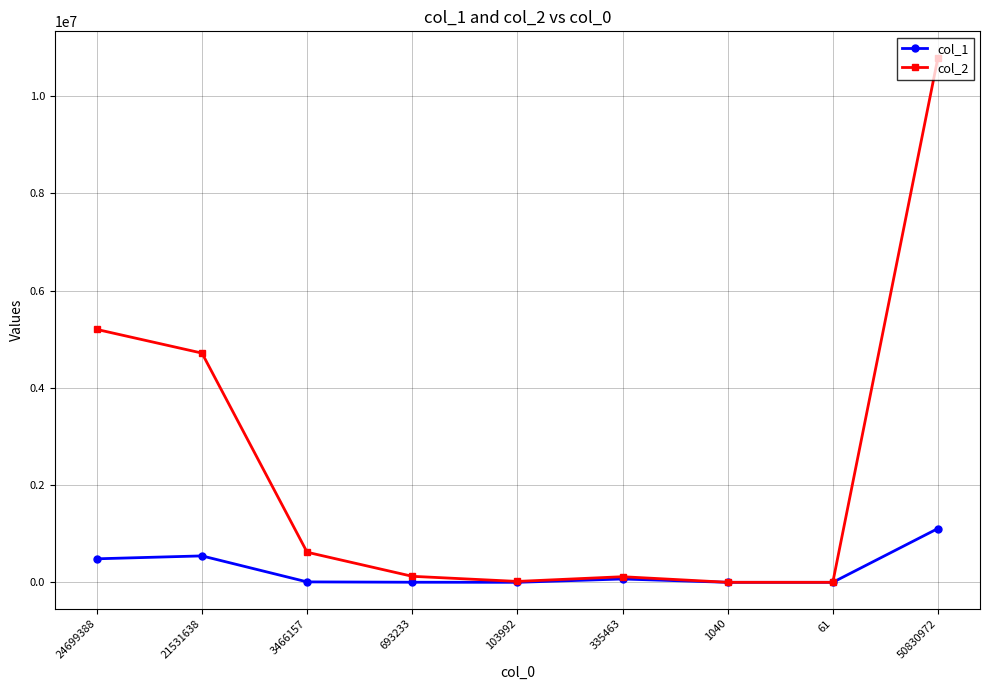

Which category has the highest value across all series?

50830972